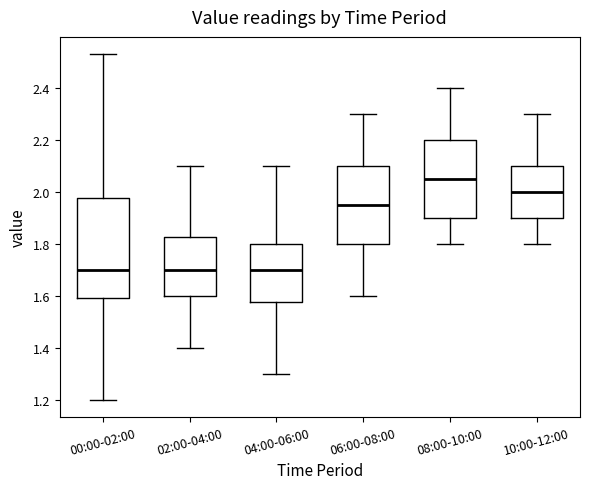

Comparing the boxes themselves (not the whiskers), which one is the tallest?

00:00-02:00